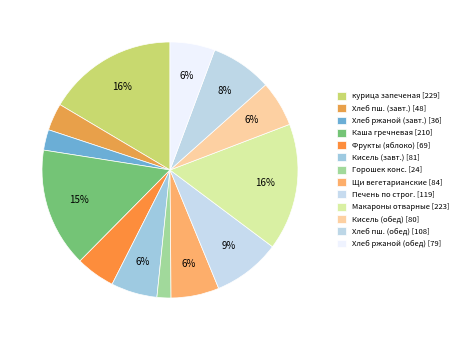

How many segments does this pie chart have?

13